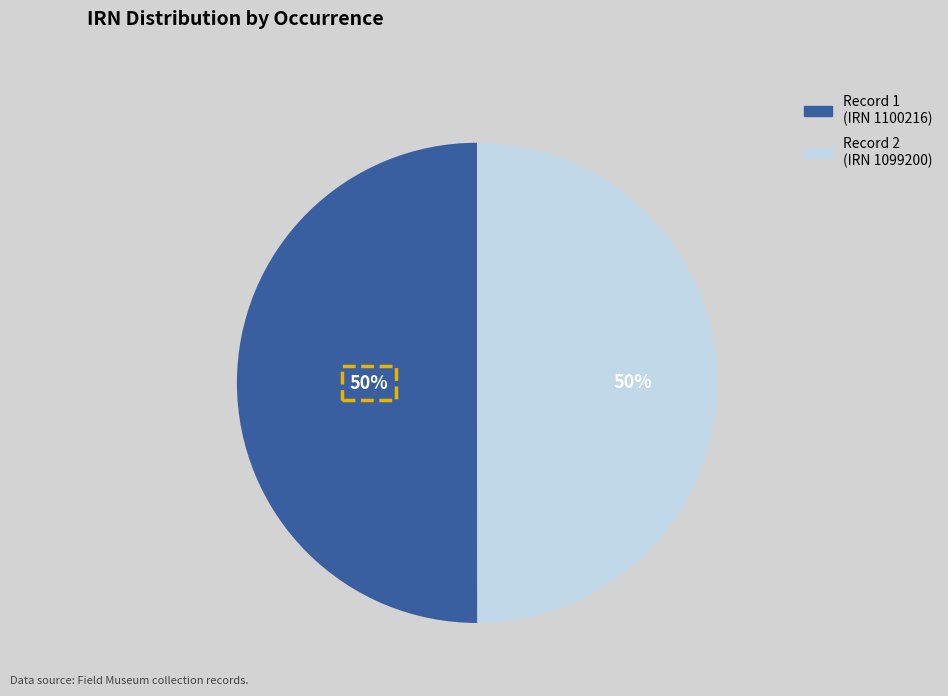

To the nearest percent, what is the average slice percentage?

50%